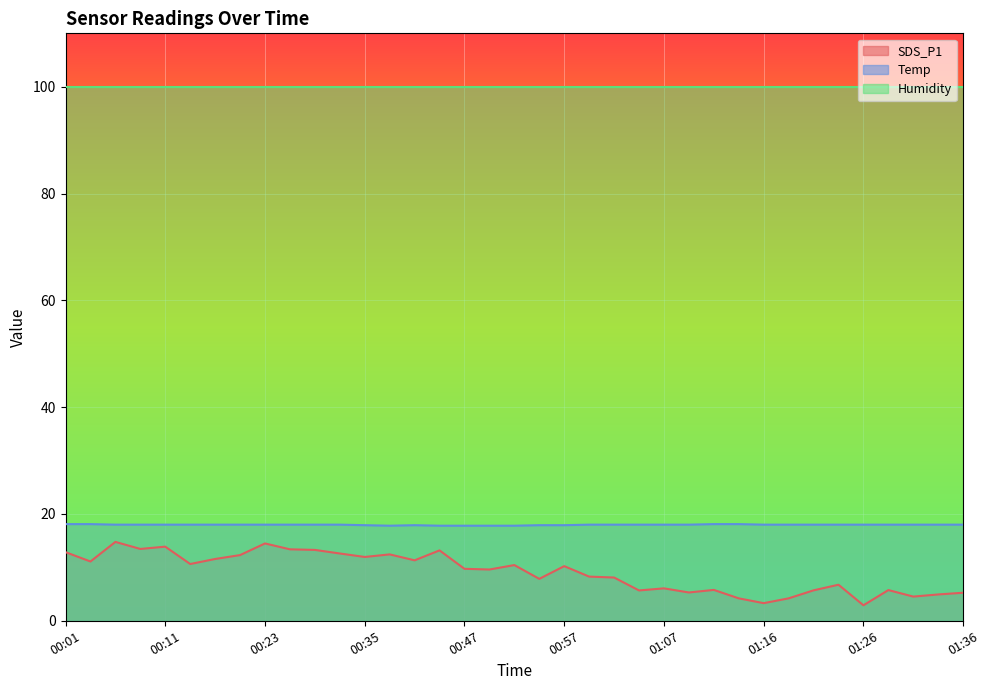

What are all the series names shown in the legend?

SDS_P1, Temp, Humidity